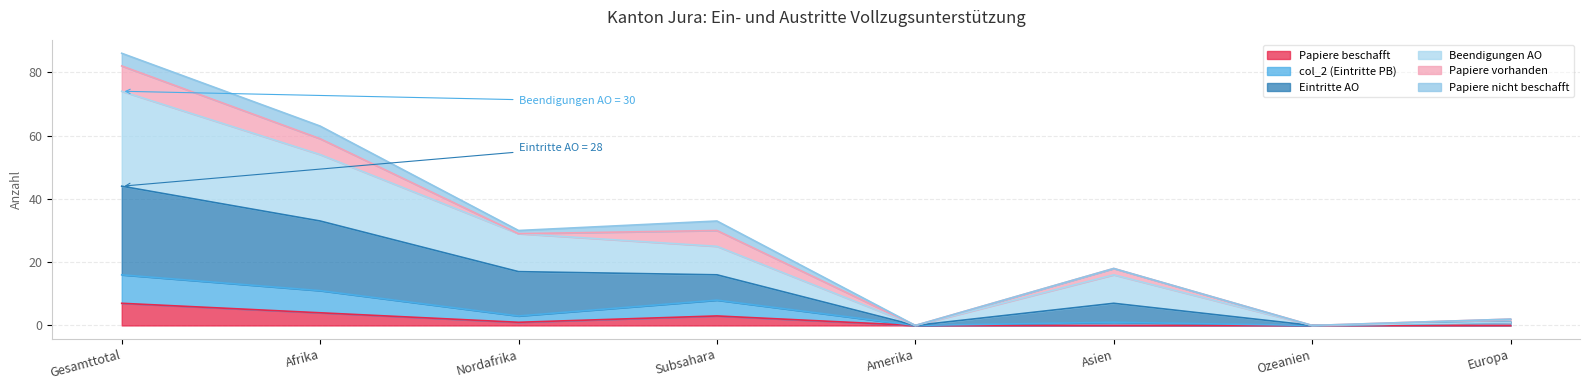

At which label does col_2 (Eintritte PB) reach its peak?

Gesamttotal